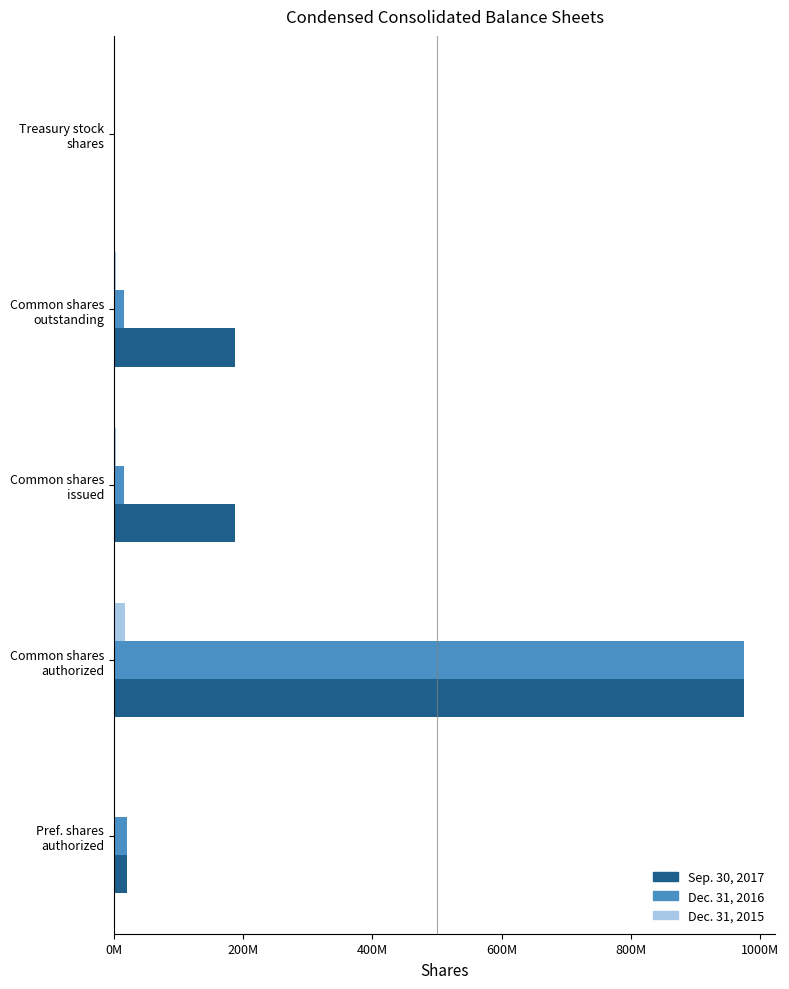

What are all the series names shown in the legend?

Sep. 30, 2017, Dec. 31, 2016, Dec. 31, 2015